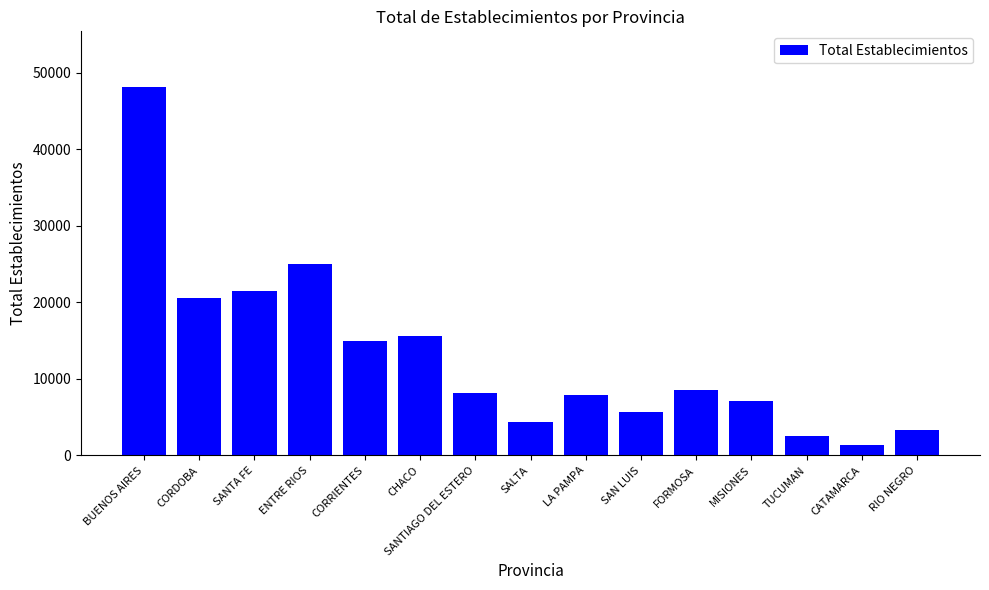

What is the value of the 11th bar from the left?

8511